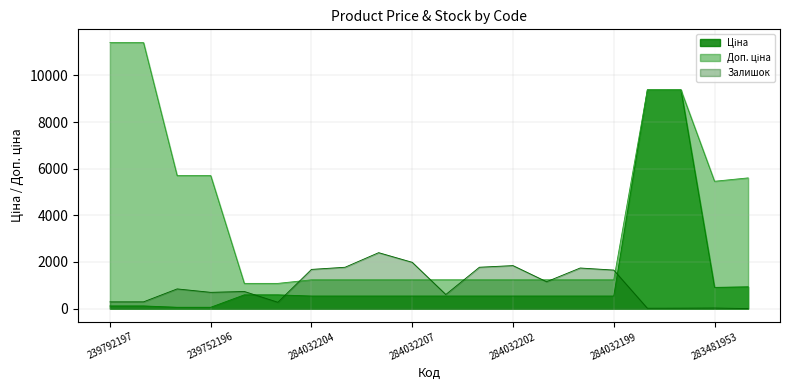

What is the maximum value shown in the chart?

11410.0